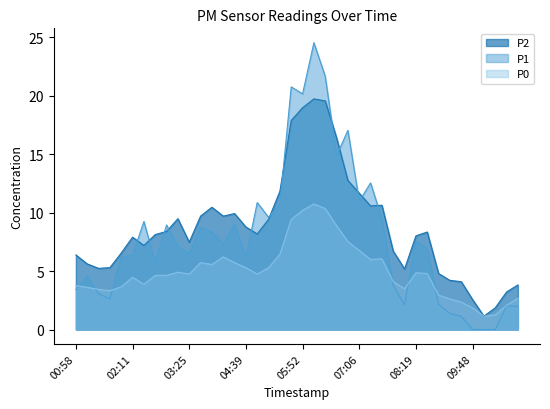

At which category does the chart reach its peak across all series?

06:07